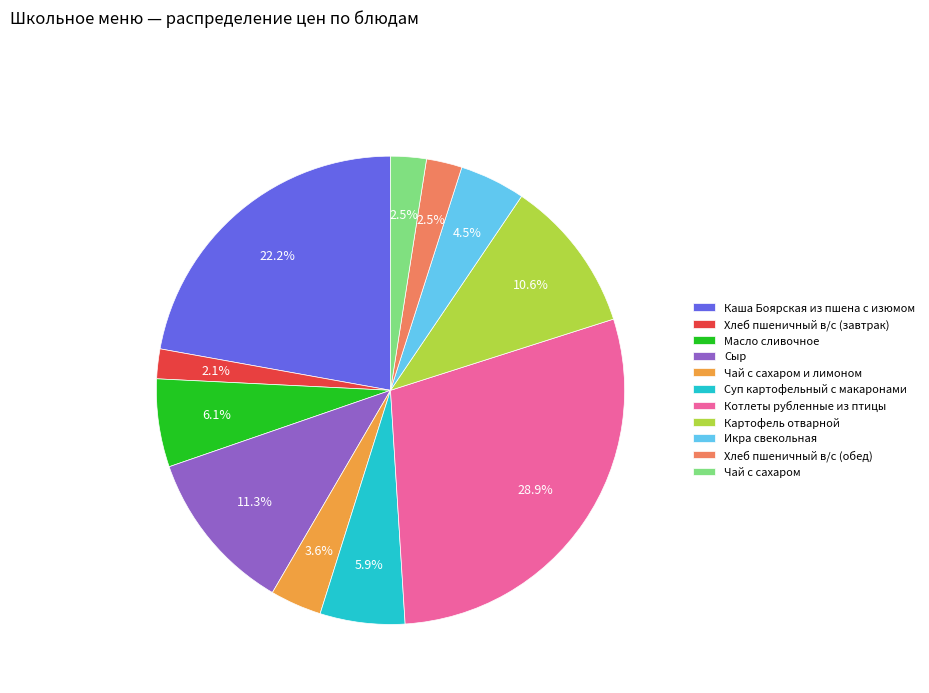

Between Масло сливочное and Каша Боярская из пшена с изюмом, which is larger?

Каша Боярская из пшена с изюмом